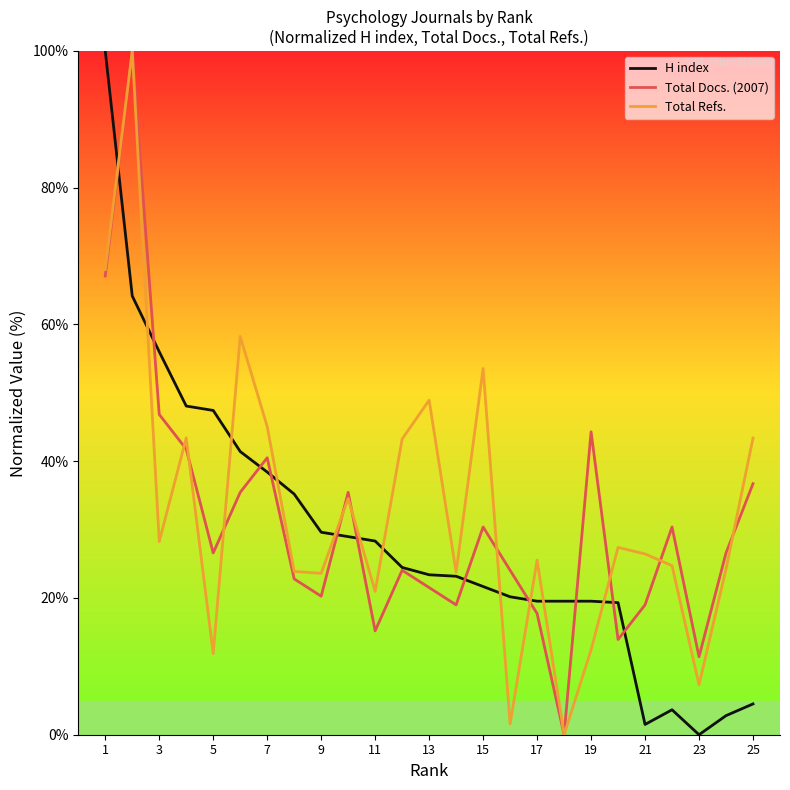

What is the maximum value shown in the chart?

100.0